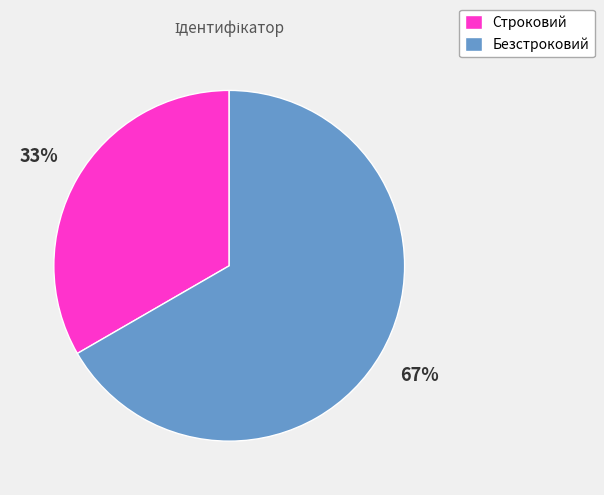

To the nearest percent, what is the combined percentage of Безстроковий and Строковий?

100%